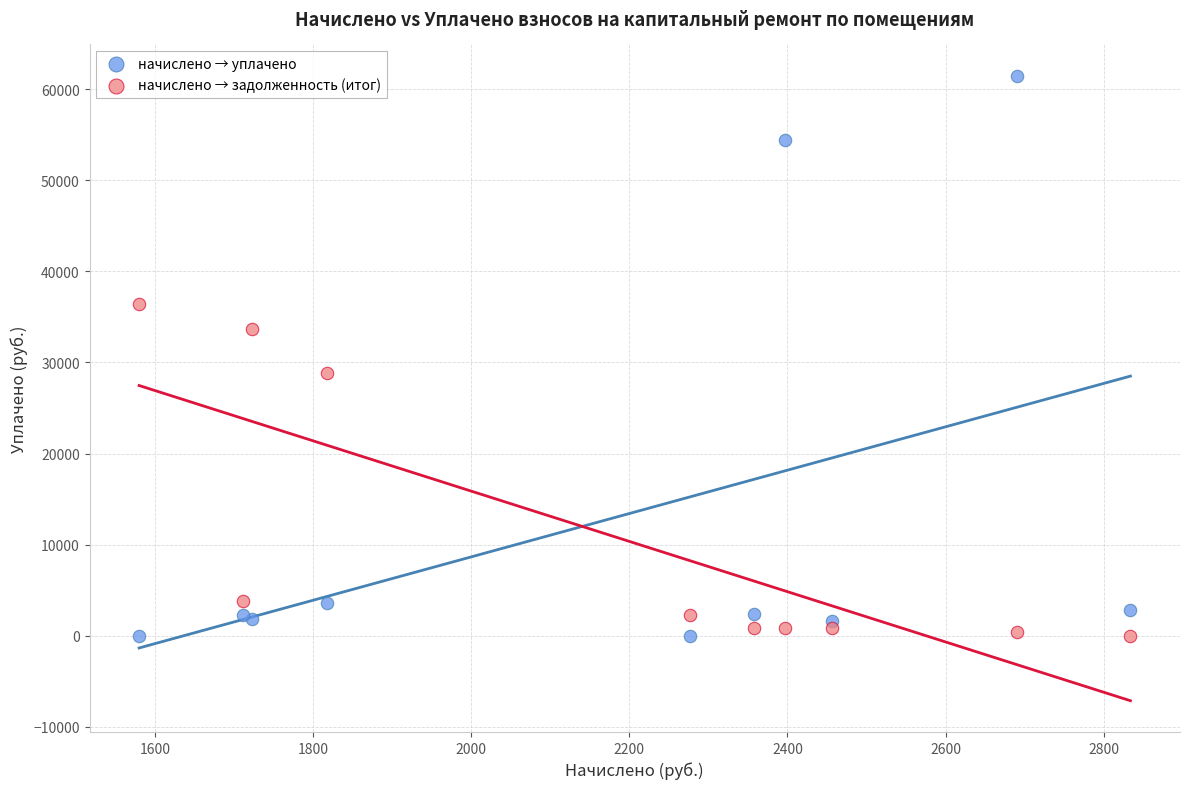

What is the X range (max minus min) for the scatter plot?

1253.8